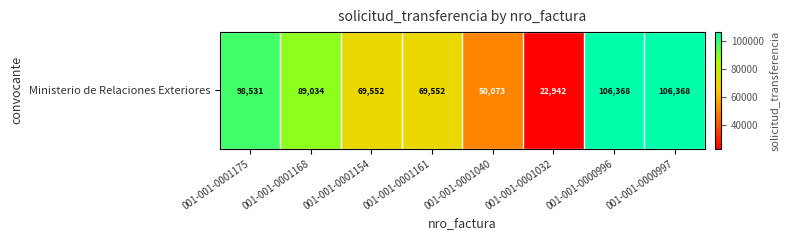

Rank the categories by value from highest to lowest.

001-001-0000996, 001-001-0000997, 001-001-0001175, 001-001-0001168, 001-001-0001154, 001-001-0001161, 001-001-0001040, 001-001-0001032